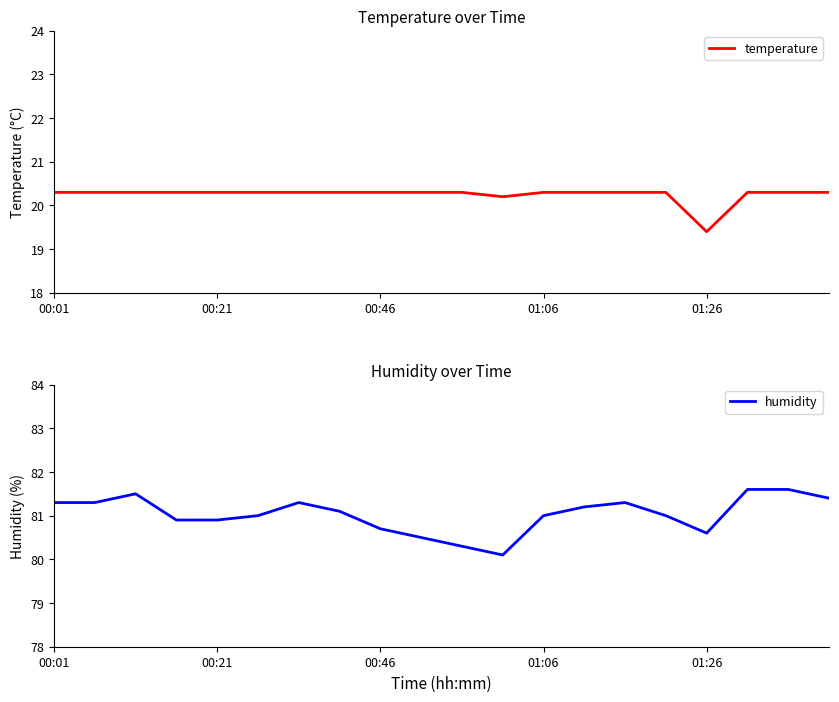

True or false: temperature and humidity intersect in this chart.

False